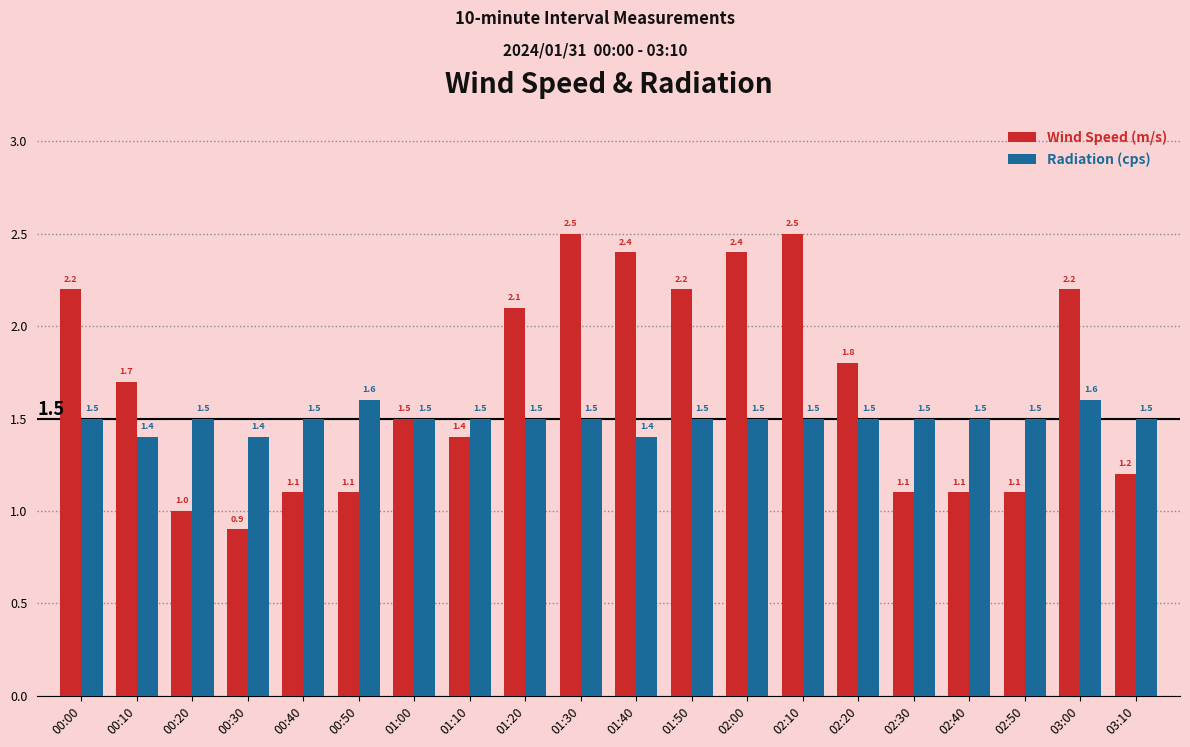

How many bars are there in total?

40